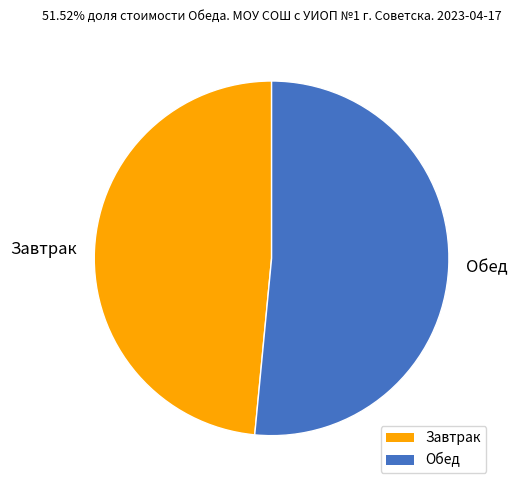

How many slices are in this pie chart?

2